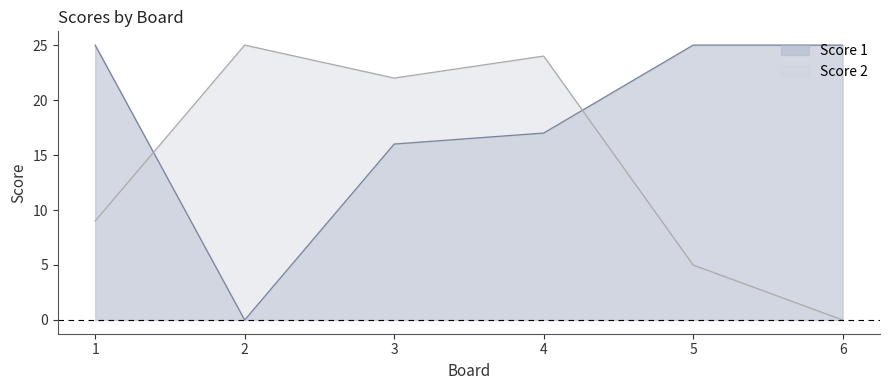

Reading left to right, extract all data points from this chart.

Score 1: 1=25	2=0	3=16	4=17	5=25	6=25
Score 2: 1=9	2=25	3=22	4=24	5=5	6=0